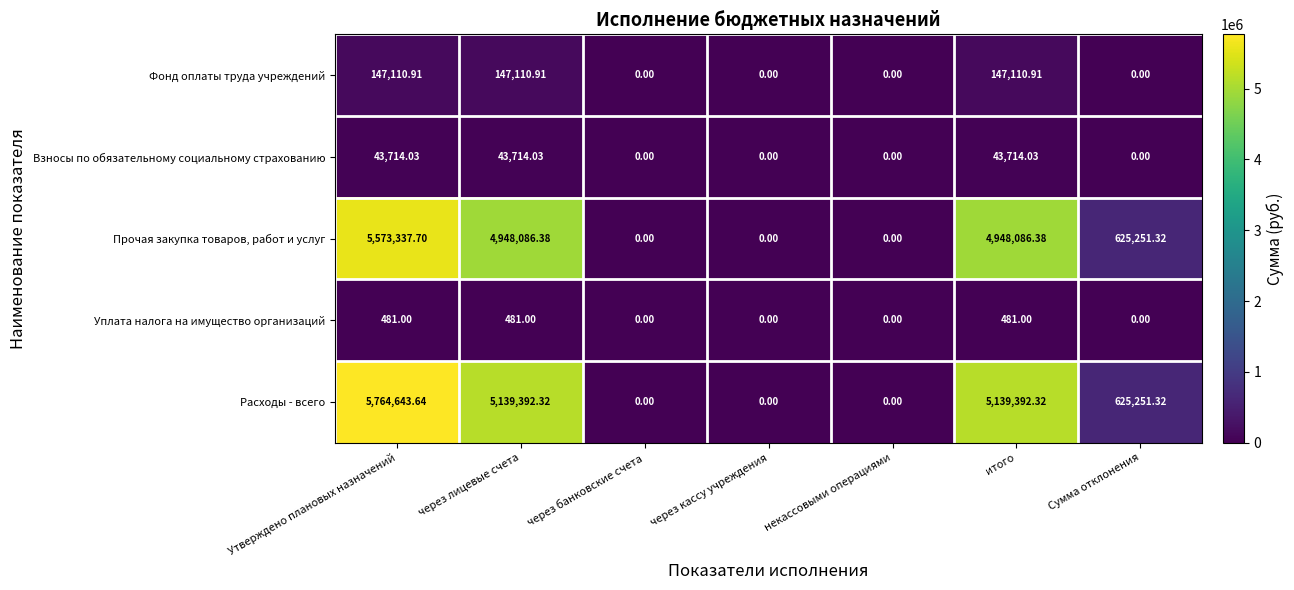

How many categories are shown in the chart?

7